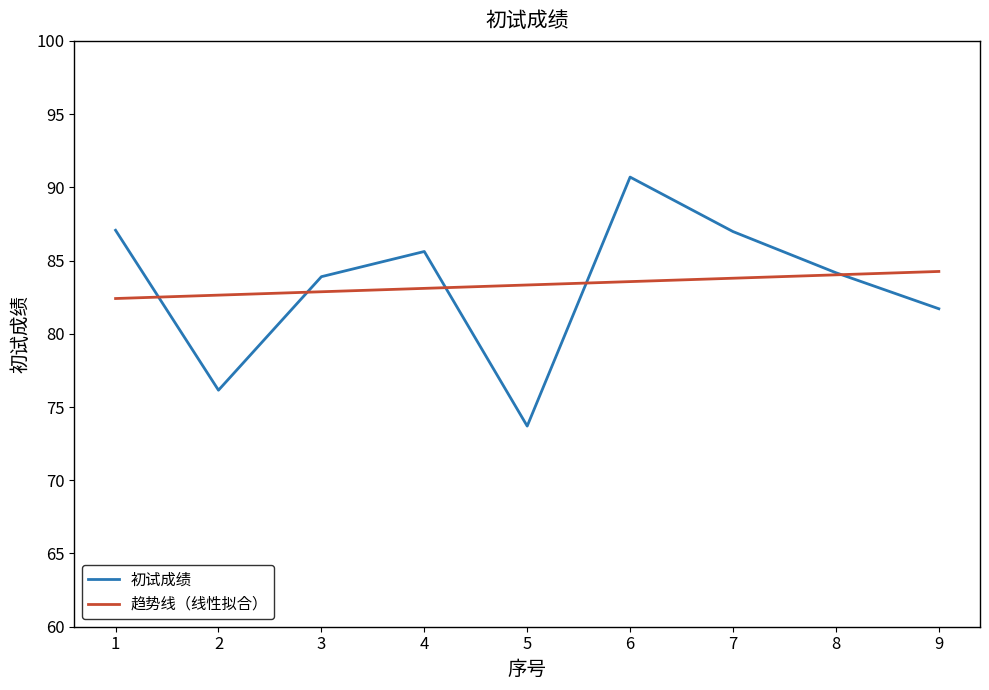

Does the chart display data point markers on the line(s)?

No